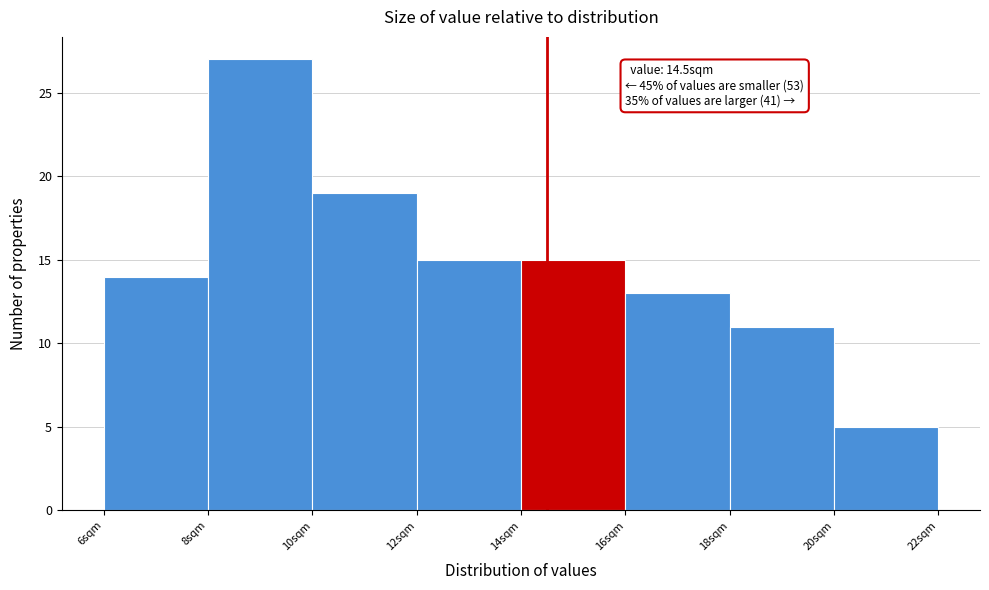

Which range on the x-axis has the tallest bar?

8 to 10